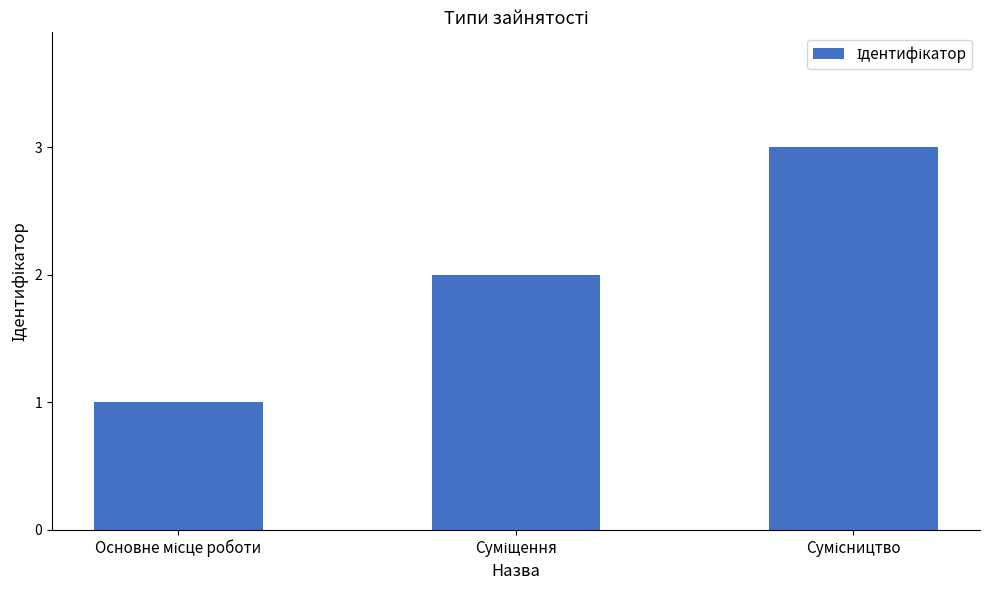

What is the maximum value shown in the chart?

3